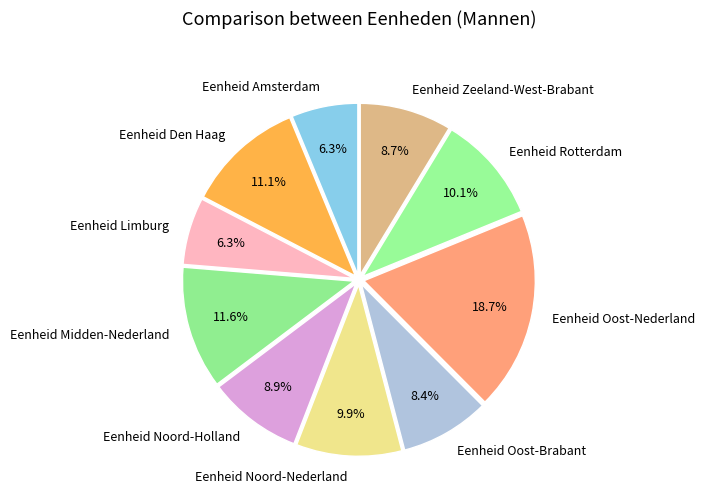

To the nearest percent, what is the average slice percentage?

10%